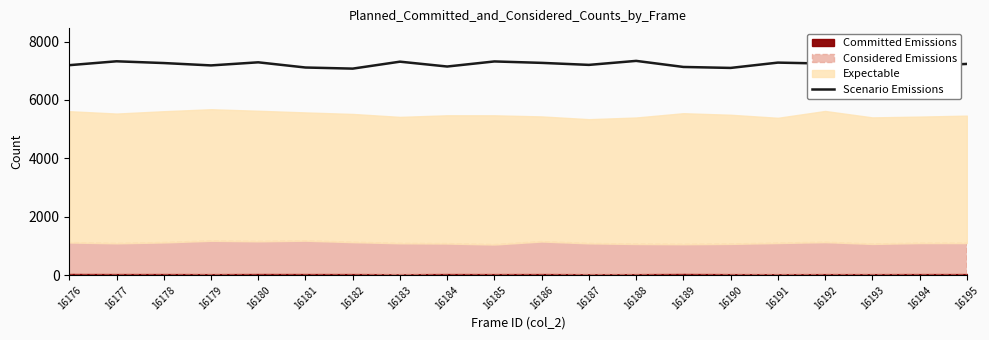

Reading right to left, list all the values displayed in this chart.

7235	7163	7351	7247	7280	7098	7131	7339	7202	7271	7320	7146	7312	7074	7112	7290	7184	7265	7325	7192